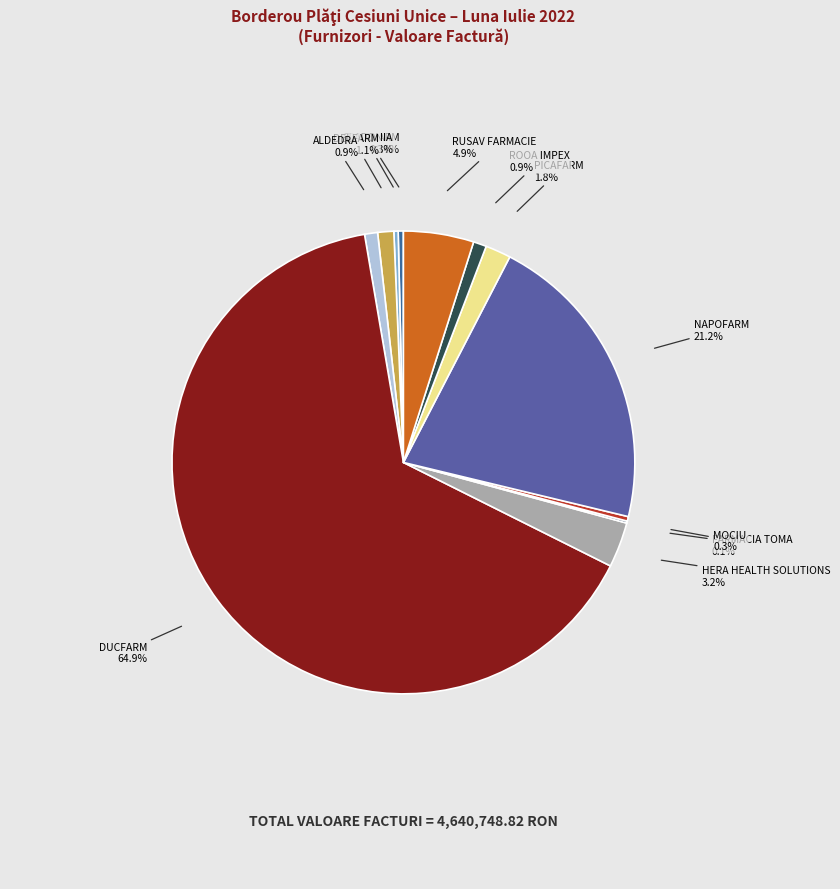

To the nearest percent, what is the difference between the largest and smallest slice percentages?

65%